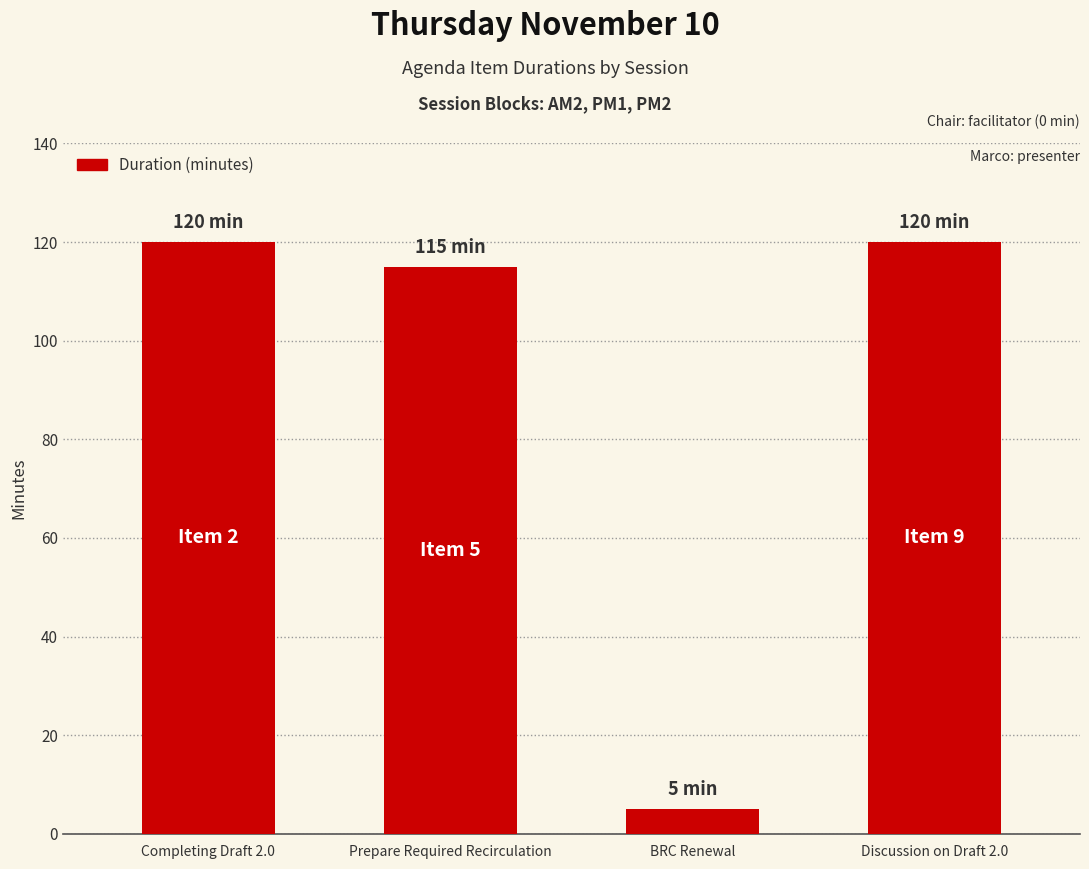

What is the minimum value shown in the chart?

5